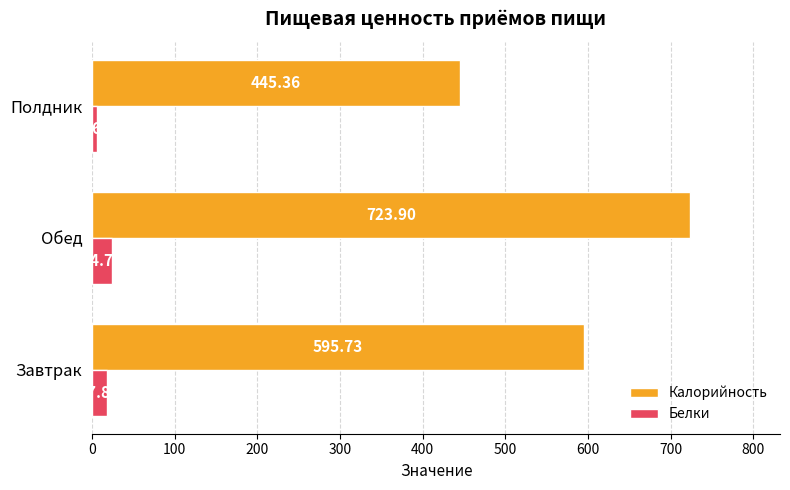

What is the total value across all series at Обед?

748.6